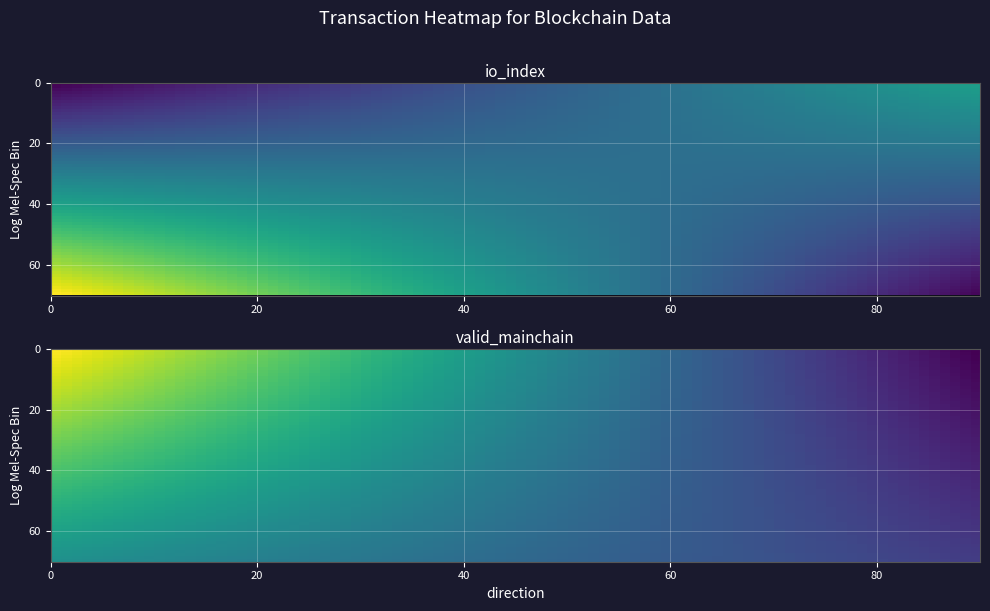

What is the spread (max minus min) of values at direction?

2.0